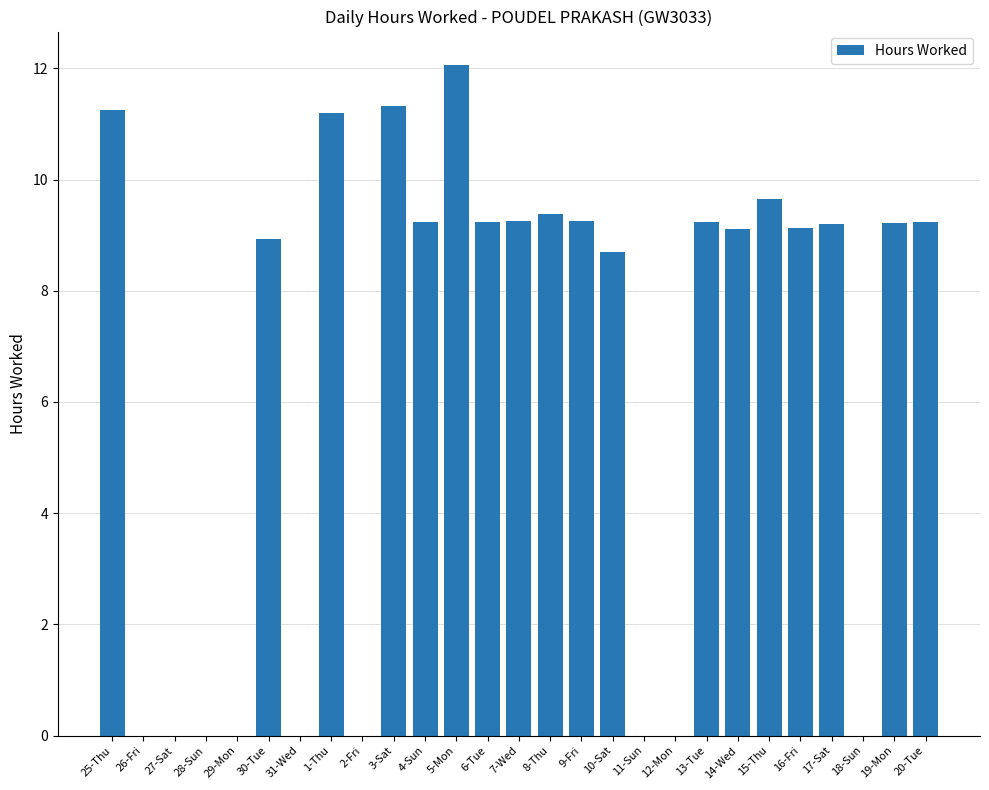

What is the greatest value displayed?

12.1